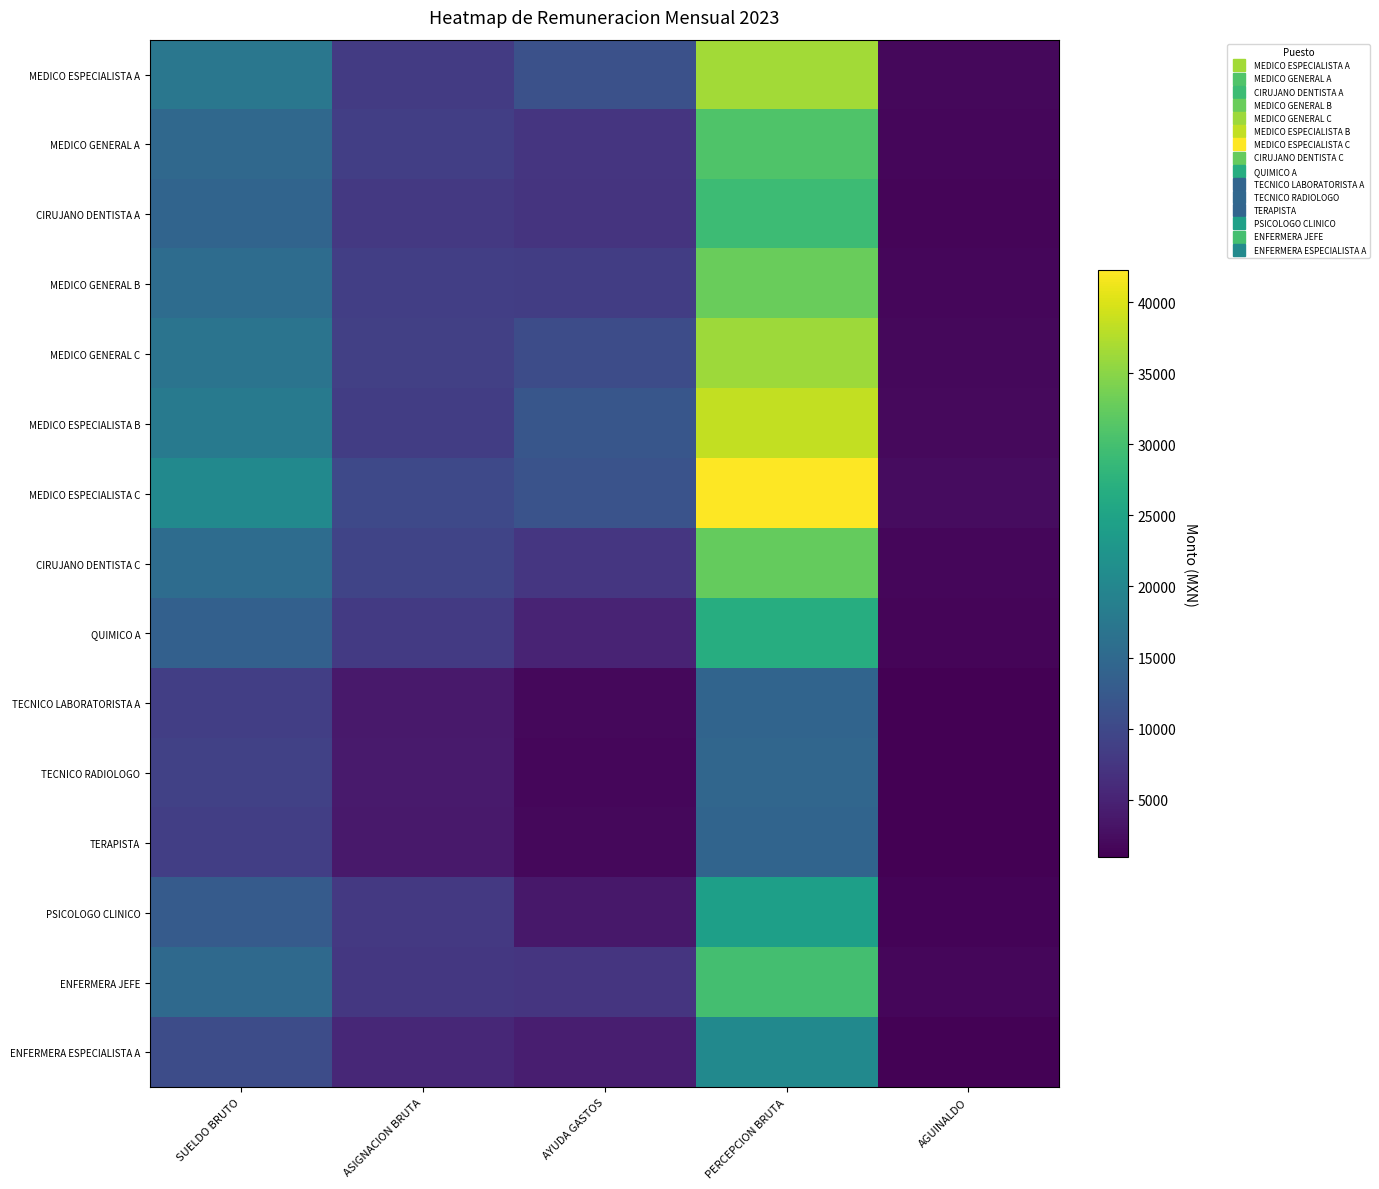

Which series has the largest total across all categories?

MEDICO ESPECIALISTA C